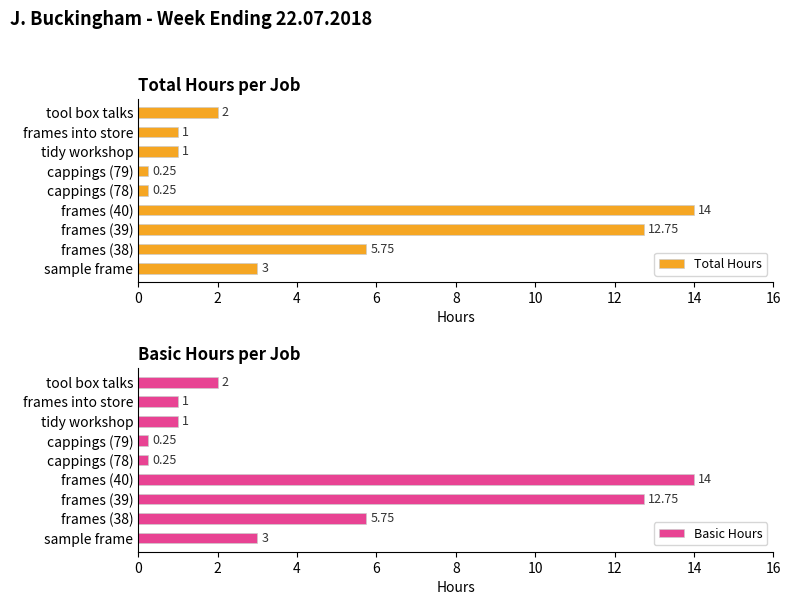

Reading left to right, list all the values displayed in this chart.

Total Hours: 3.0	5.8	12.8	14.0	0.2	0.2	1.0	1.0	2.0
Basic Hours: 3.0	5.8	12.8	14.0	0.2	0.2	1.0	1.0	2.0